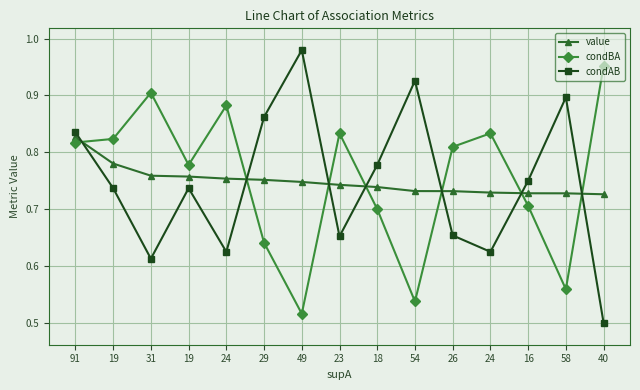

What is the total value across all series at 54?

2.2